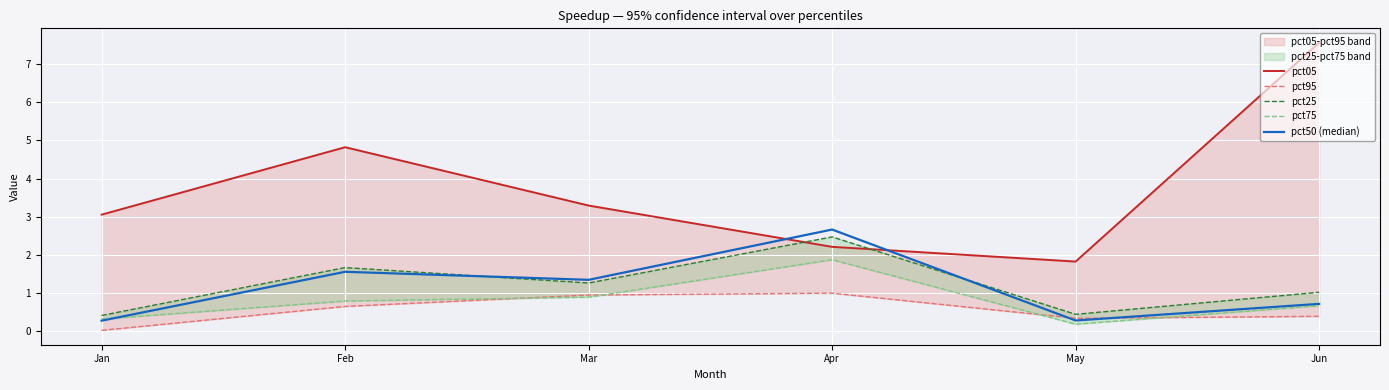

True or false: pct95 and pct25 cross at least once.

False